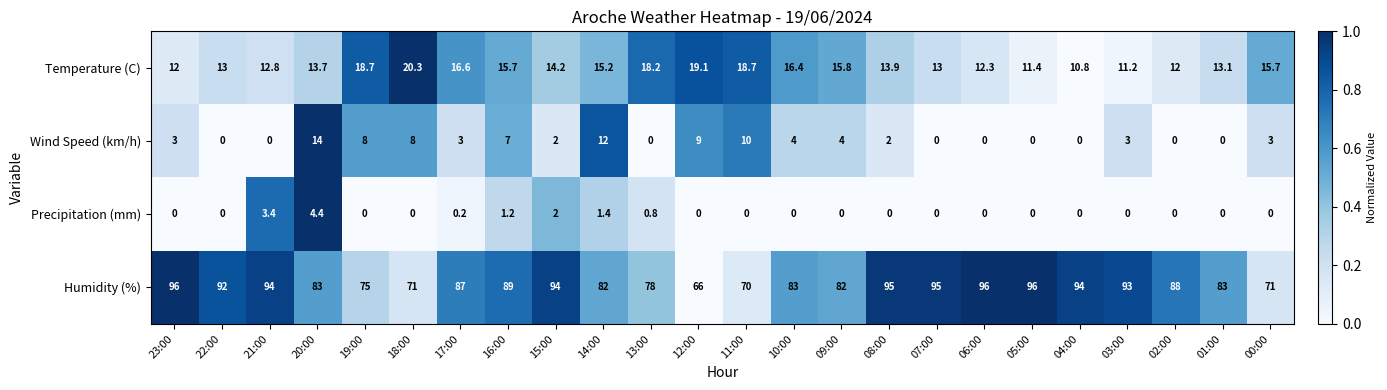

What is the difference between the second highest and second lowest values in the Humidity (%) series?

26.0